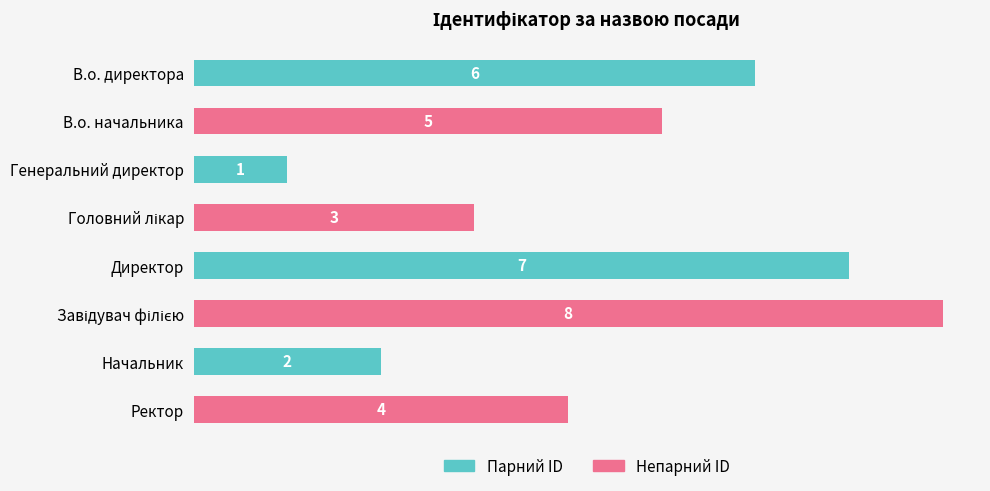

What is the greatest value displayed?

8